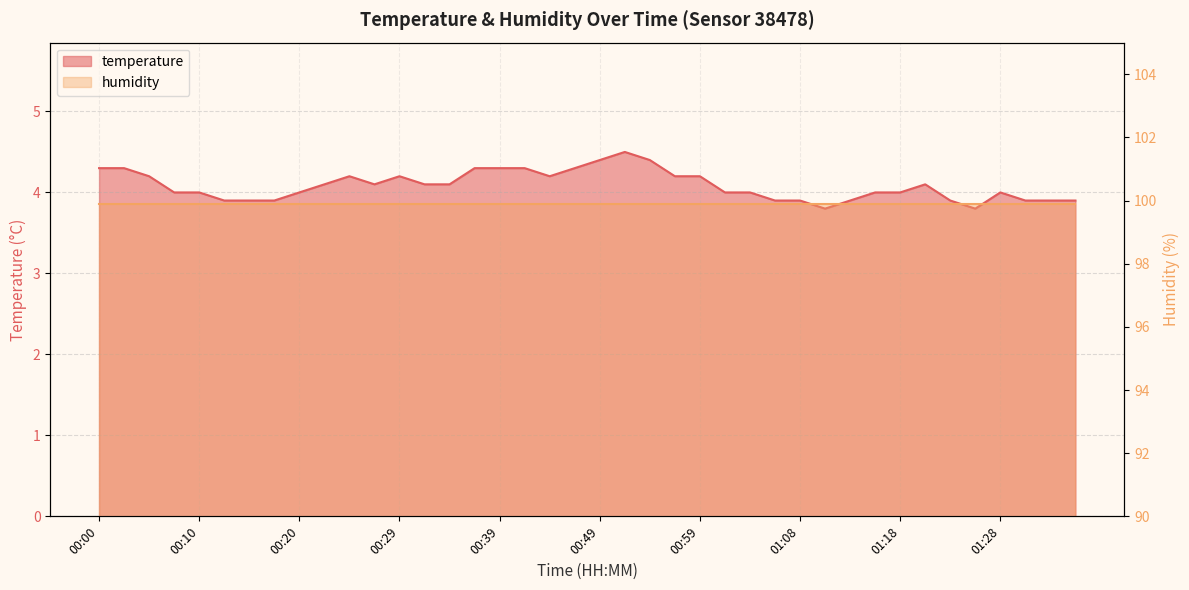

What is the ratio of the value at 00:44 to the value at 00:00?

1.0